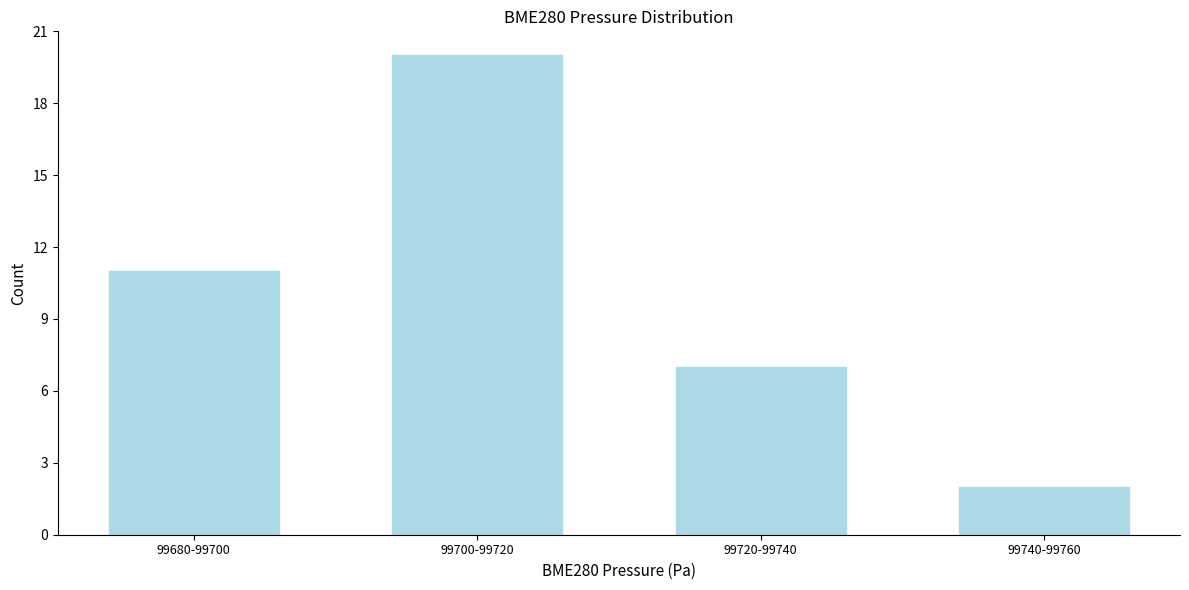

Reading left to right, extract all data points from this chart.

99680-99700=11	99700-99720=20	99720-99740=7	99740-99760=2